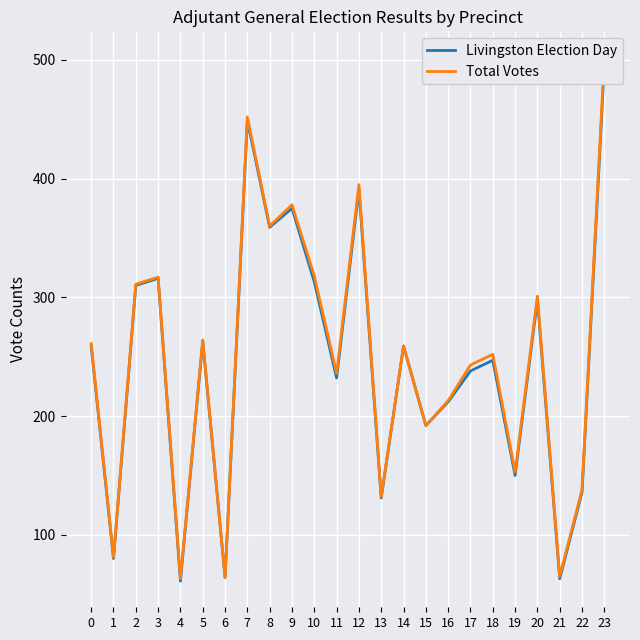

What is the value of the Livingston Election Day point at the 1st from the left?

259